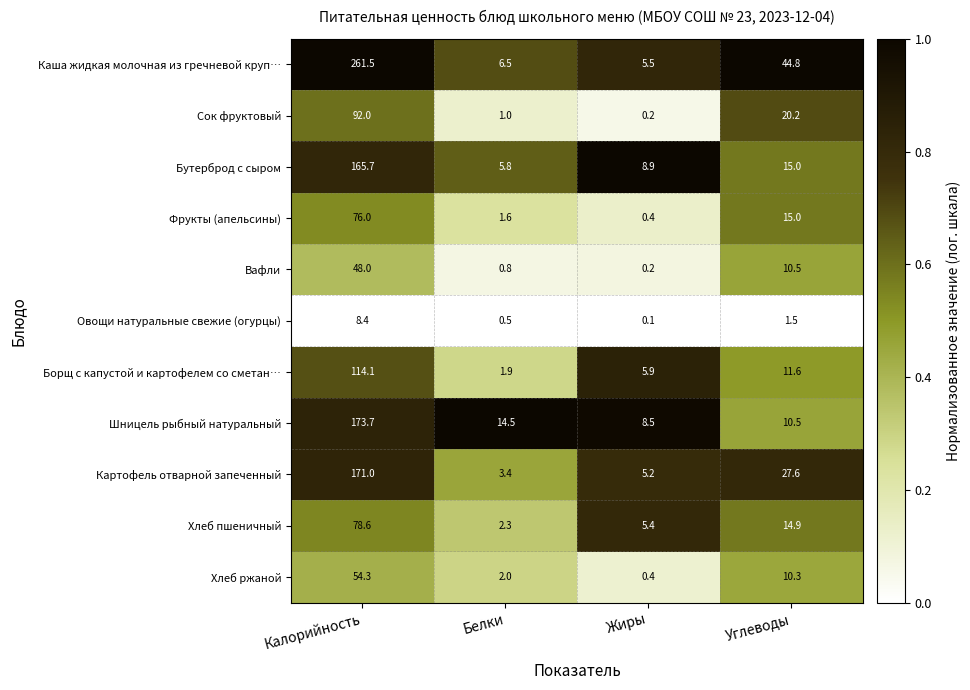

What is the difference between the highest and lowest values at Жиры?

8.8